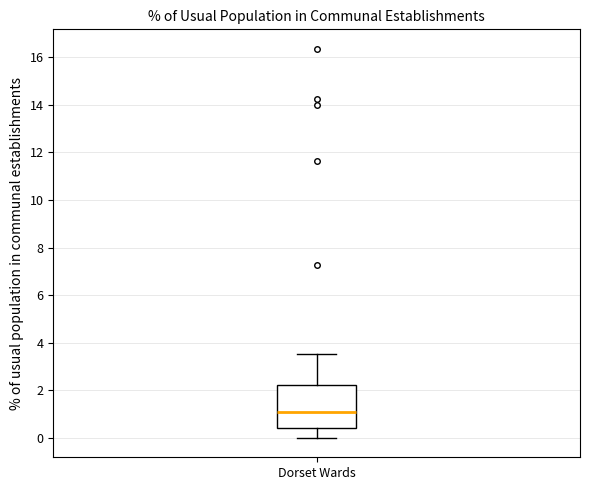

Where does the upper whisker of the box for Dorset Wards end on the y-axis? The values are not printed on the chart, so give them approximately, as read against the axis.

3.6